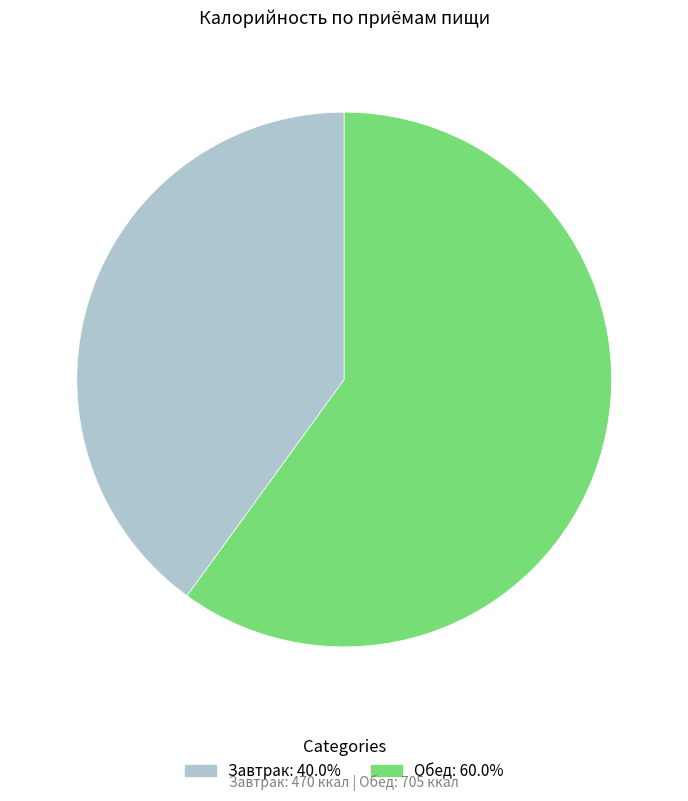

Do Завтрак and Обед together represent more than half of the pie?

Yes